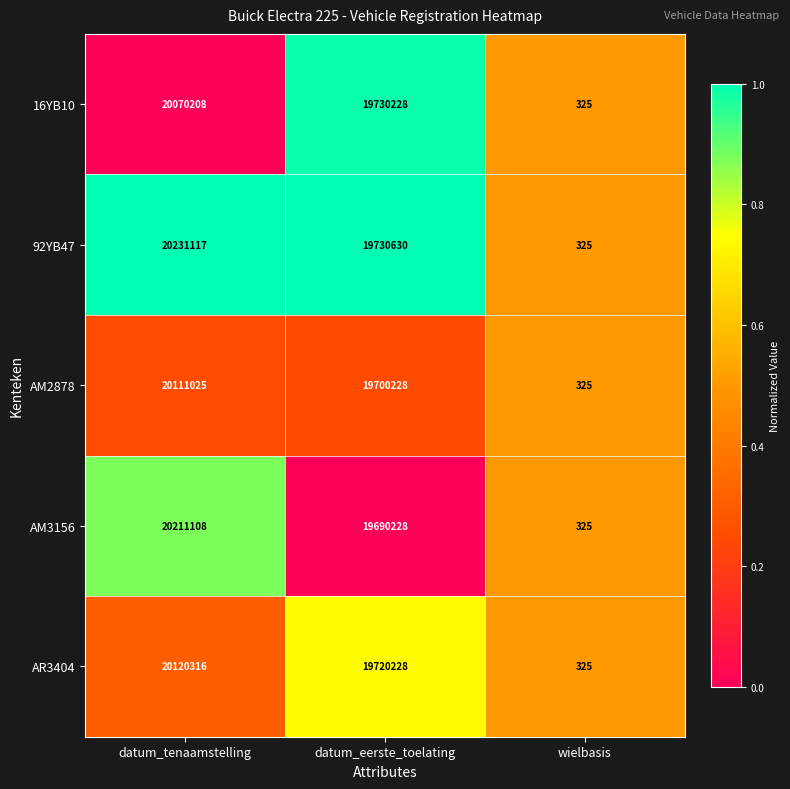

Between datum_eerste_toelating and wielbasis, which series saw the biggest shift?

92YB47